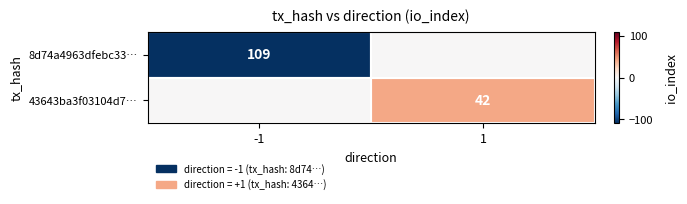

True or false: 43643ba3f03104d7… has a value of 62 at 1.

False